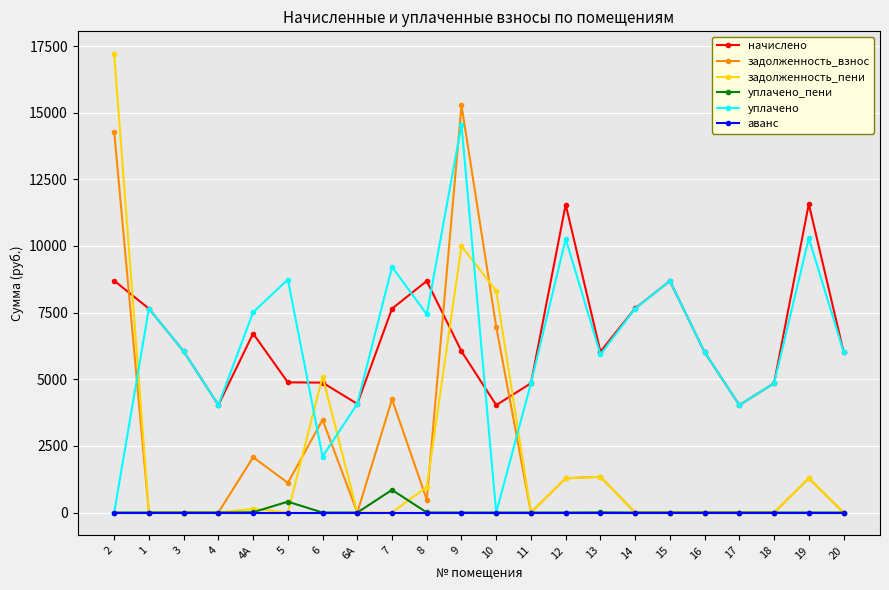

True or false: задолженность_пени has more than 0 interior local peaks.

True